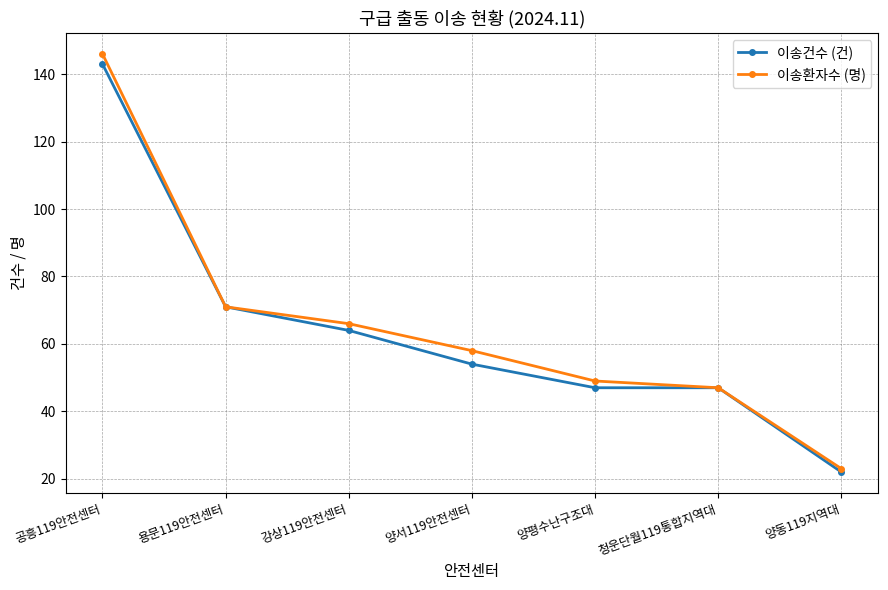

Where does the 이송건수 (건) series first go above 54?

공흥119안전센터